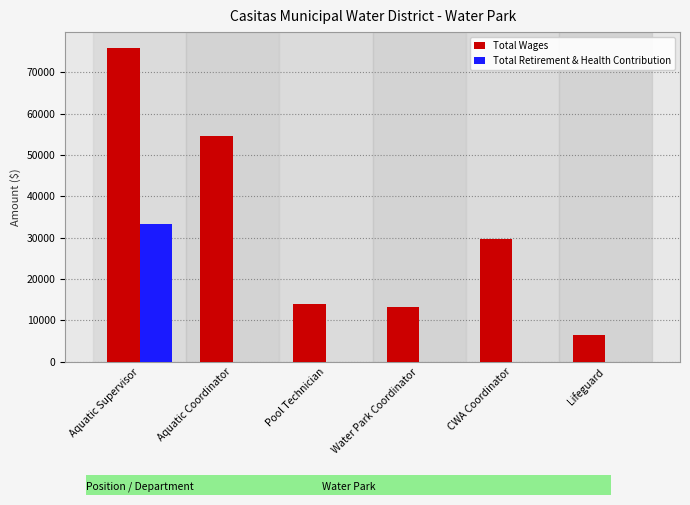

What is the total value across all series at Pool Technician?

13874